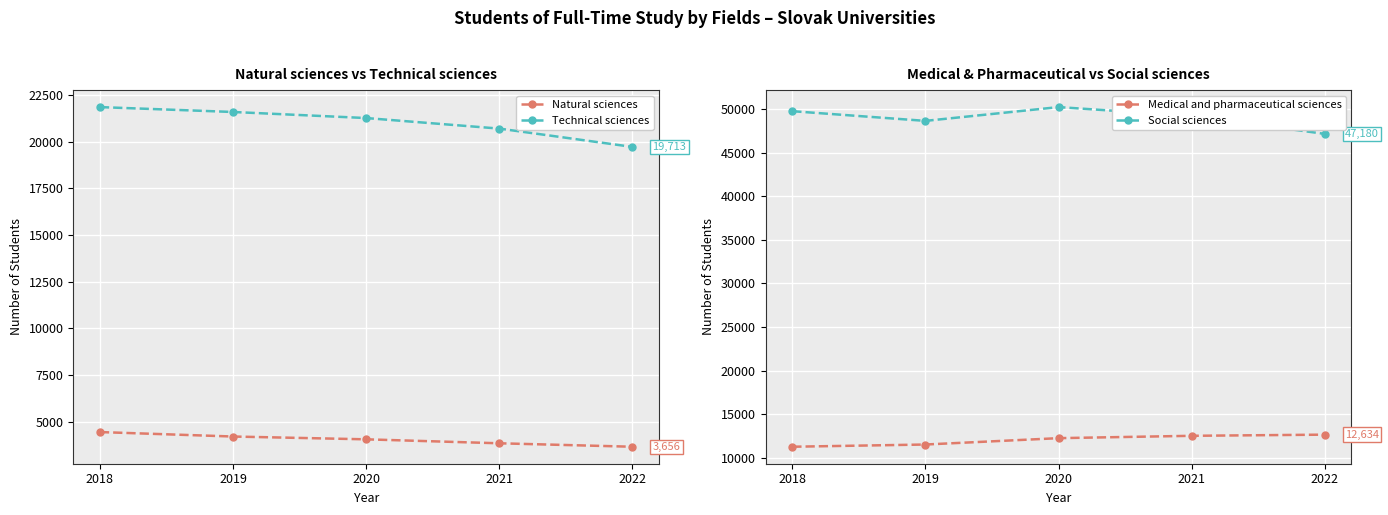

Which category has the lowest value in the Medical and pharmaceutical sciences series?

2018